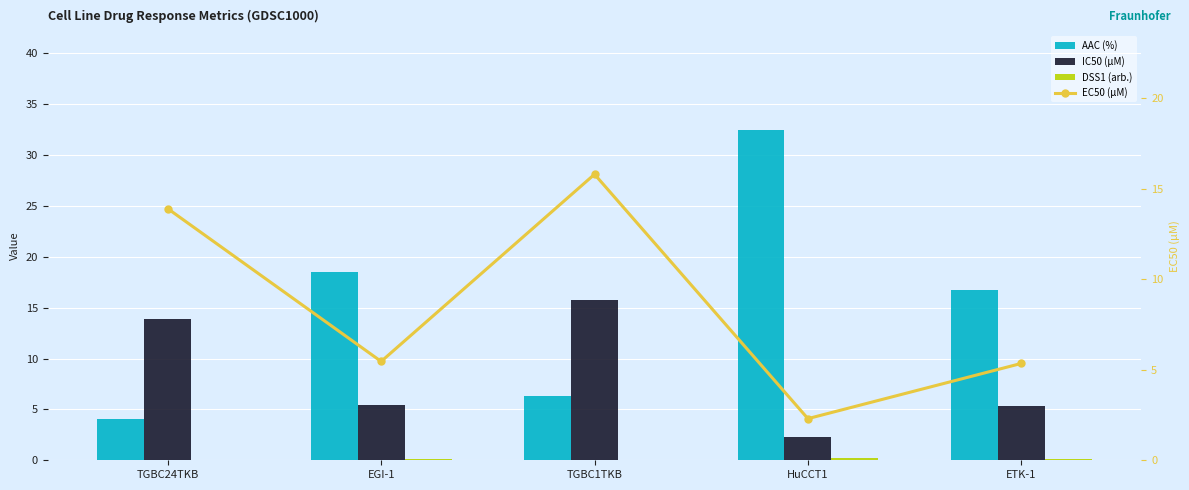

At how many categories does at least one series exceed 0?

5